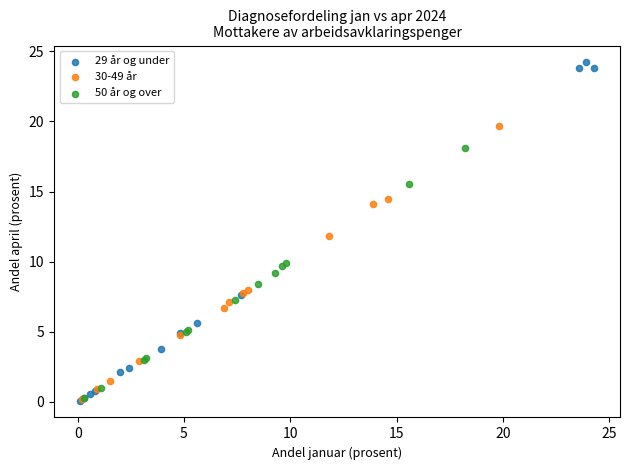

Which series has the largest Y range (max minus min)?

29 år og under